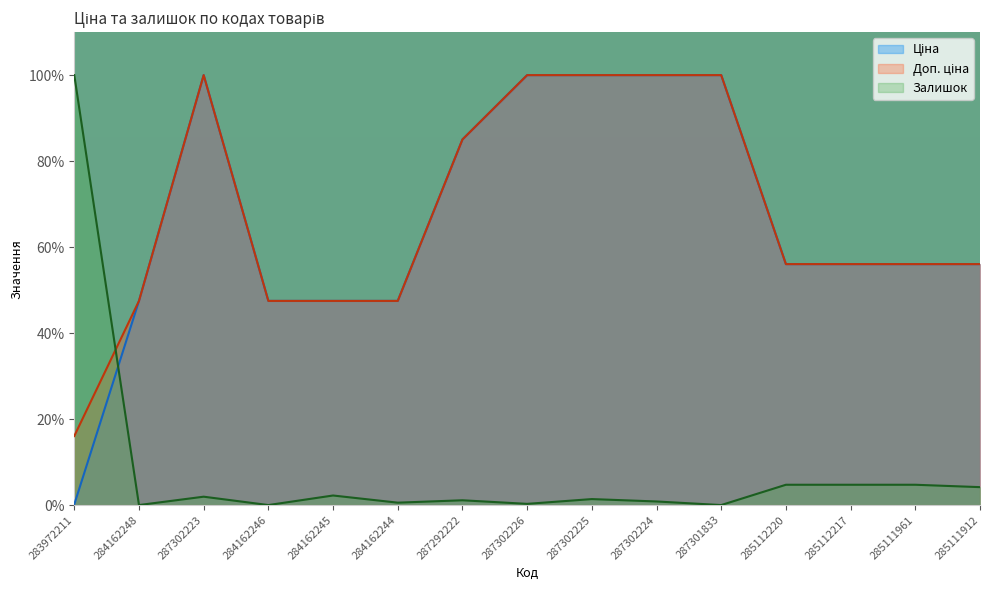

The value of Залишок at 284162244 is 0.6. True or false?

True